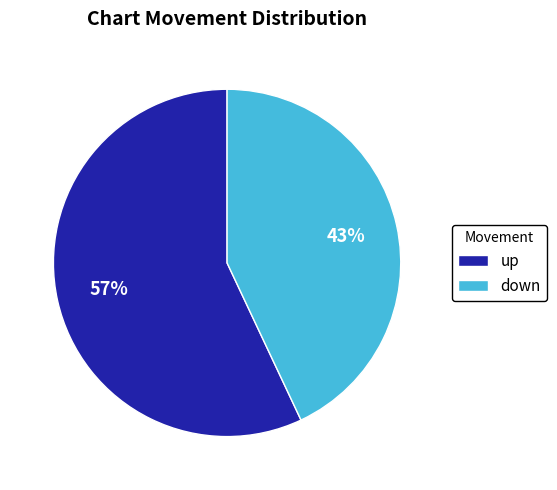

Rank the categories by value from lowest to highest.

down, up